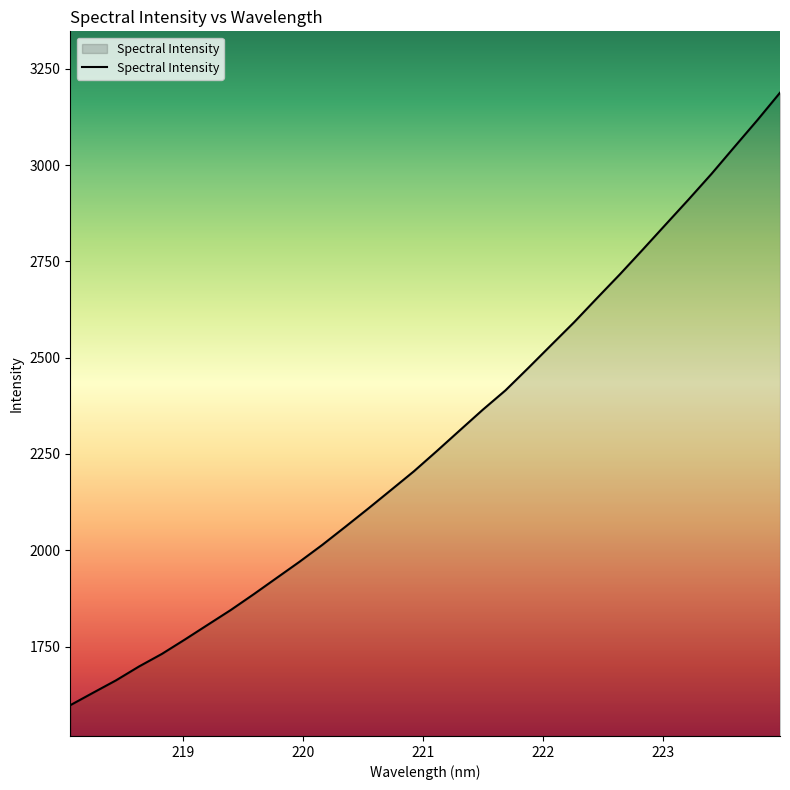

What is the sum of all values?

73249.4